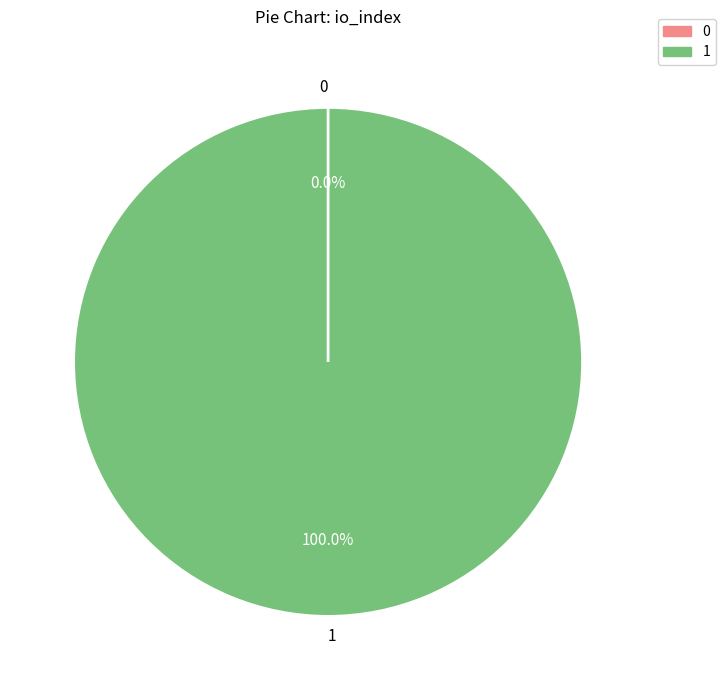

To the nearest percent, what is the average slice percentage?

50%